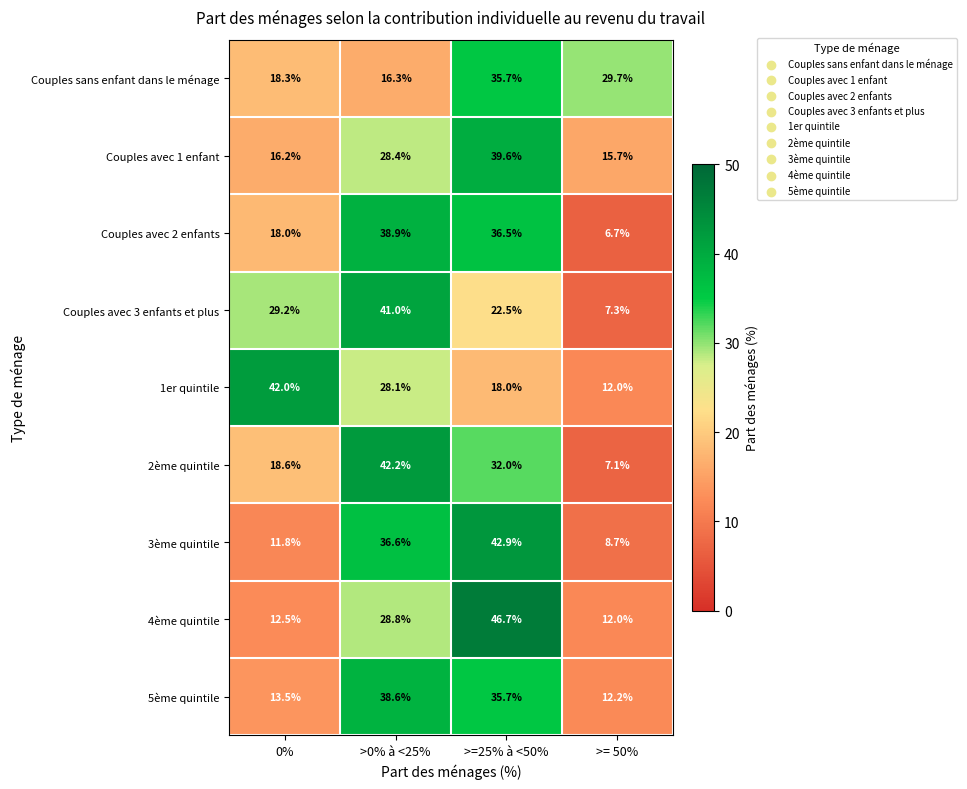

Rank the categories by Couples sans enfant dans le ménage value from lowest to highest.

>0% à <25%, 0%, >= 50%, >=25% à <50%